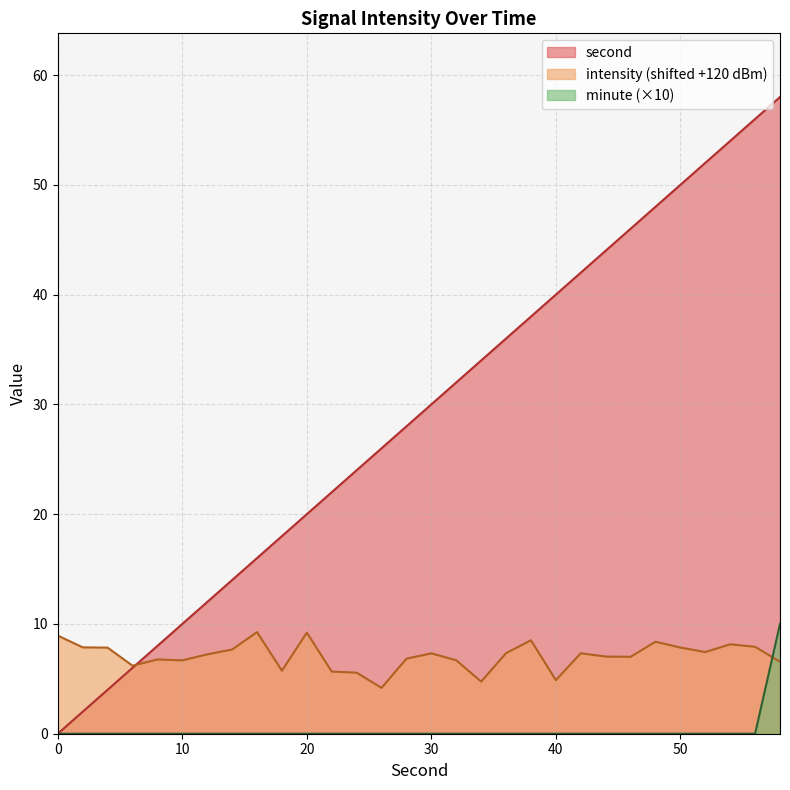

What is the greatest value displayed?

58.0